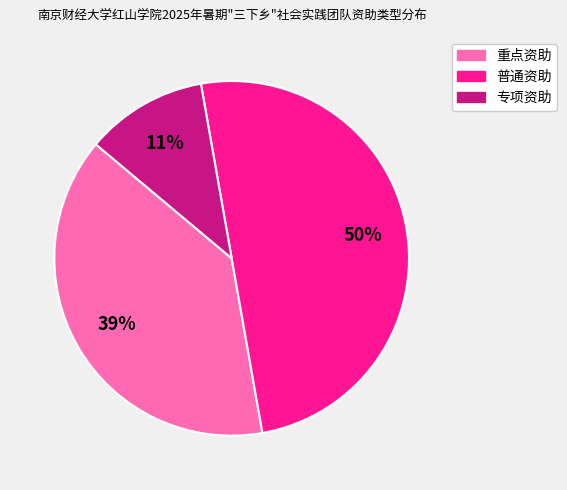

Between 专项资助 and 重点资助, which is larger?

重点资助